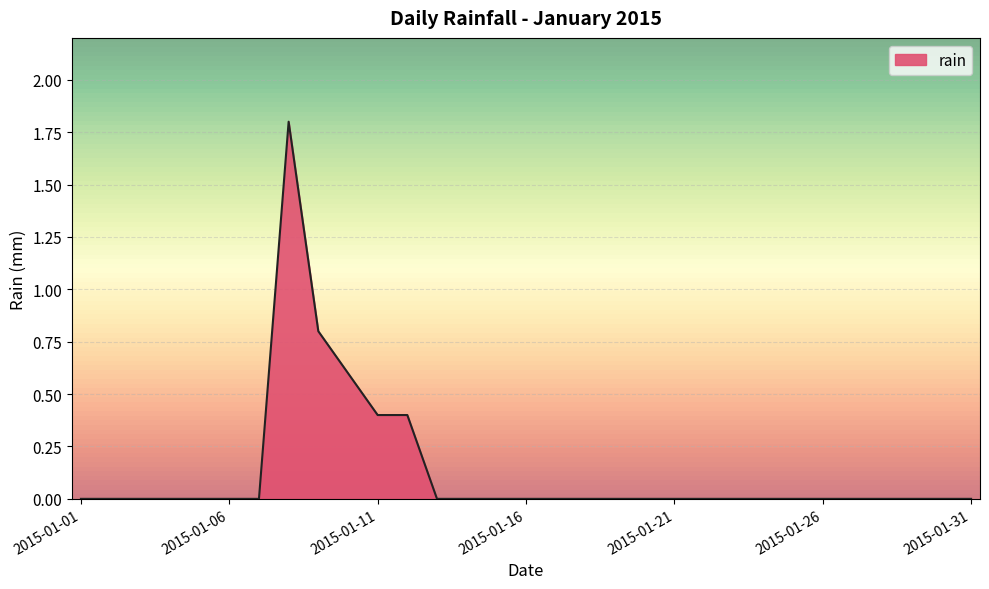

What is the greatest value displayed?

1.8